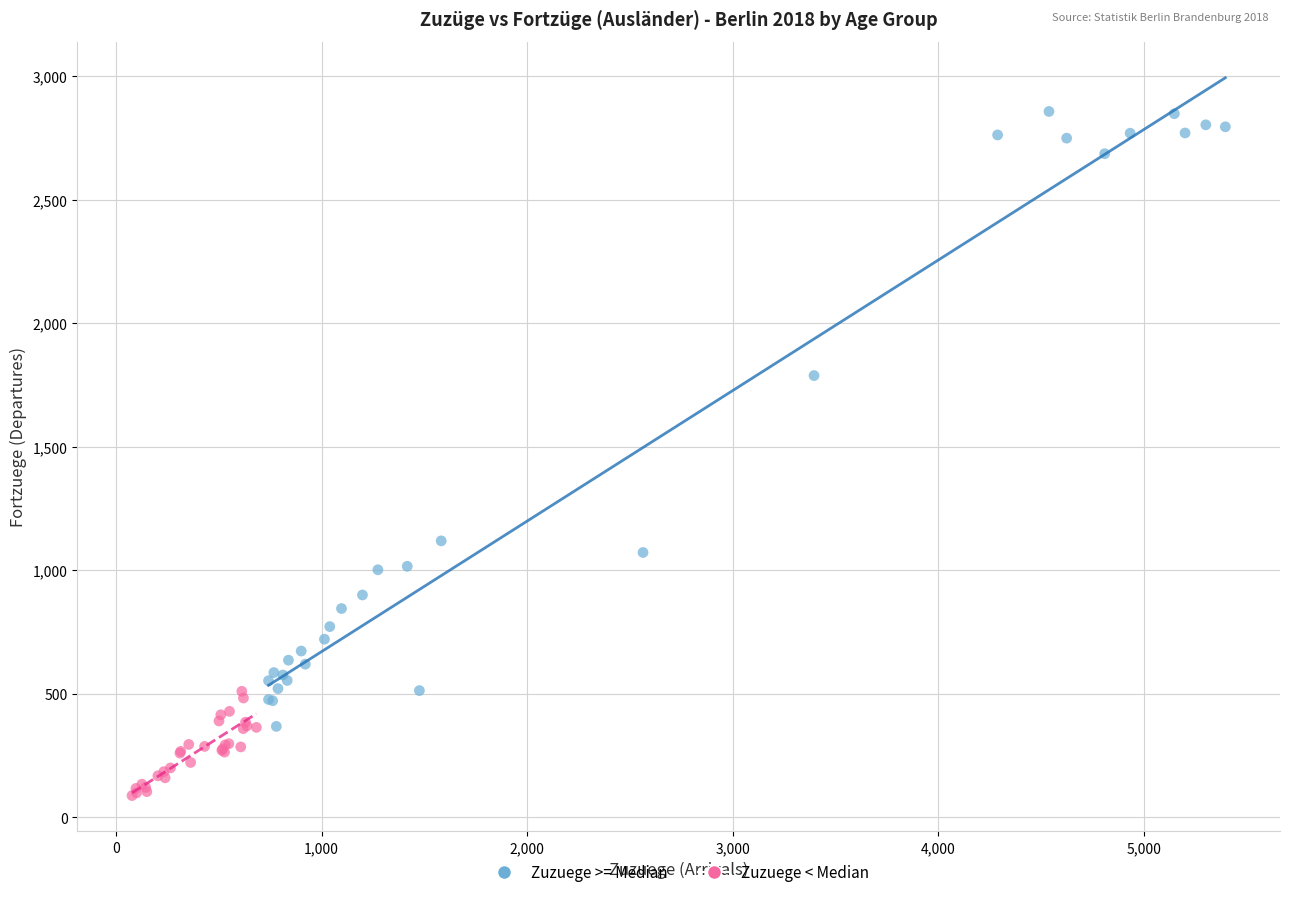

Which series contains the highest Y value?

Zuzuege >= Median